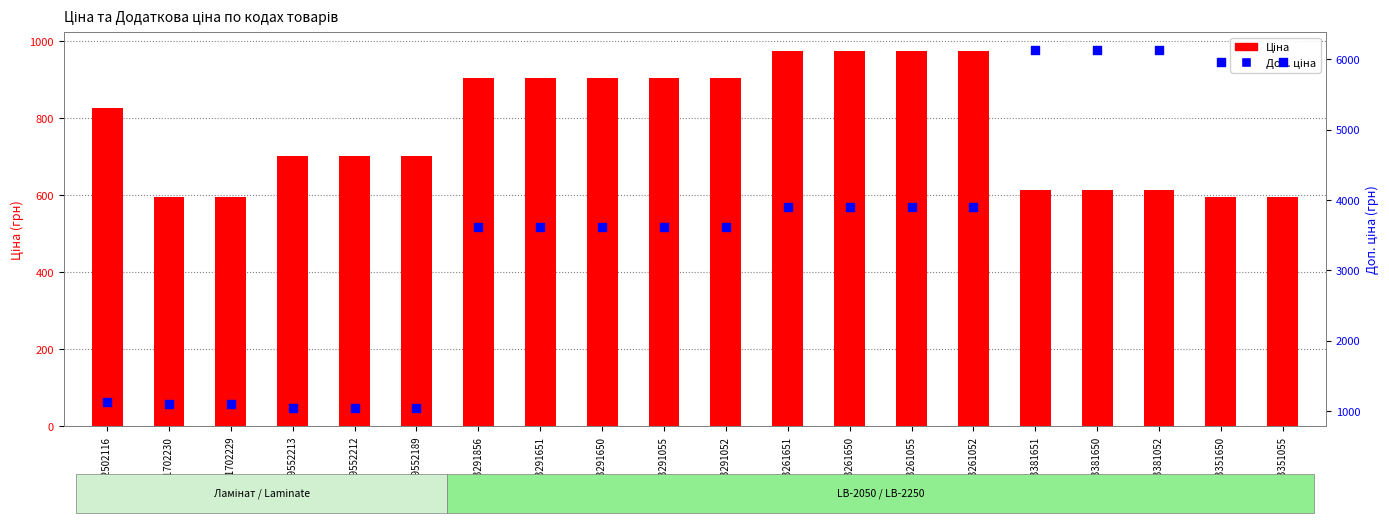

What are all the series names shown in the legend?

Ціна, Доп. ціна